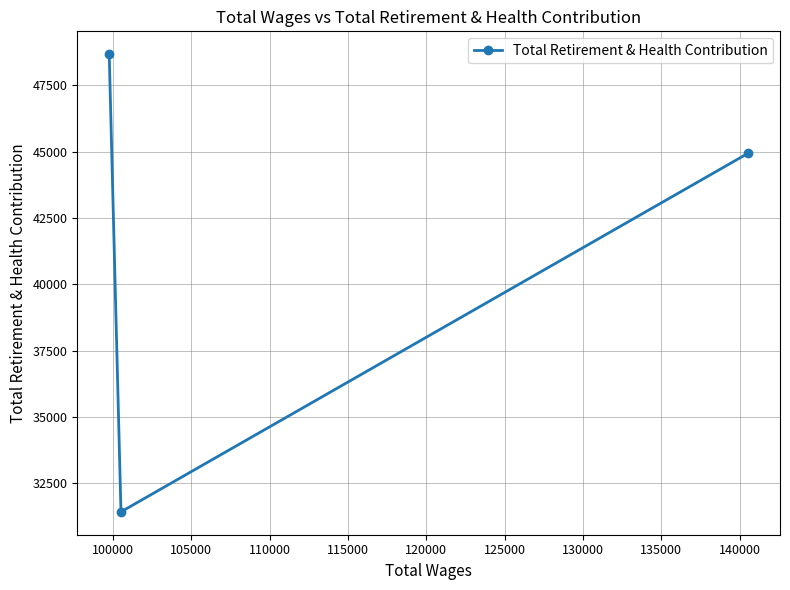

Reading left to right, extract all data points from this chart.

48668	31425	44936